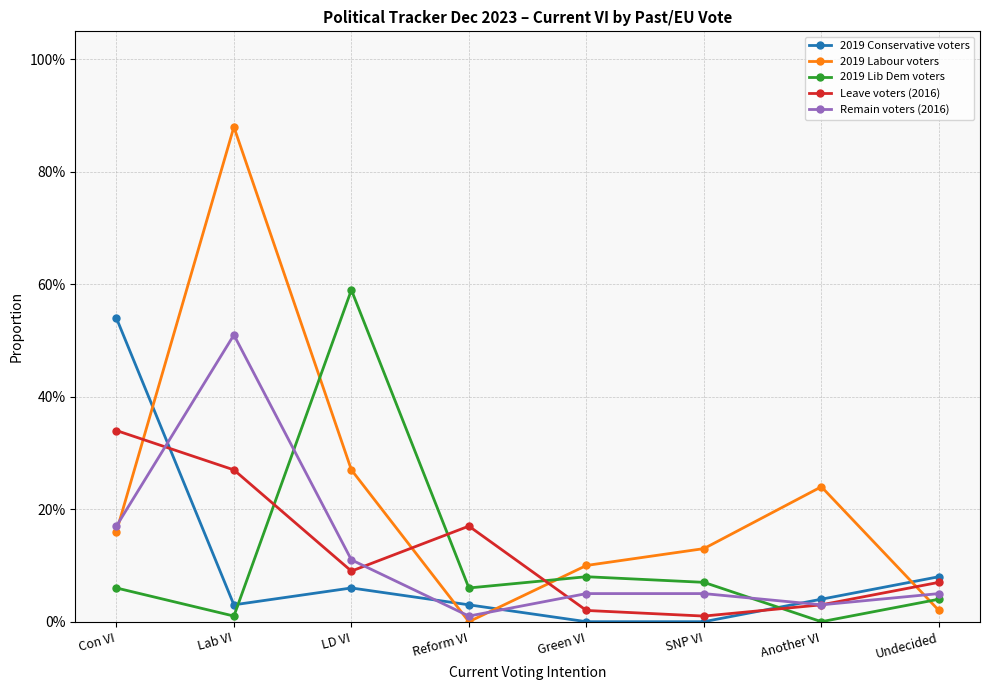

Which series has the largest range (max minus min)?

2019 Labour voters